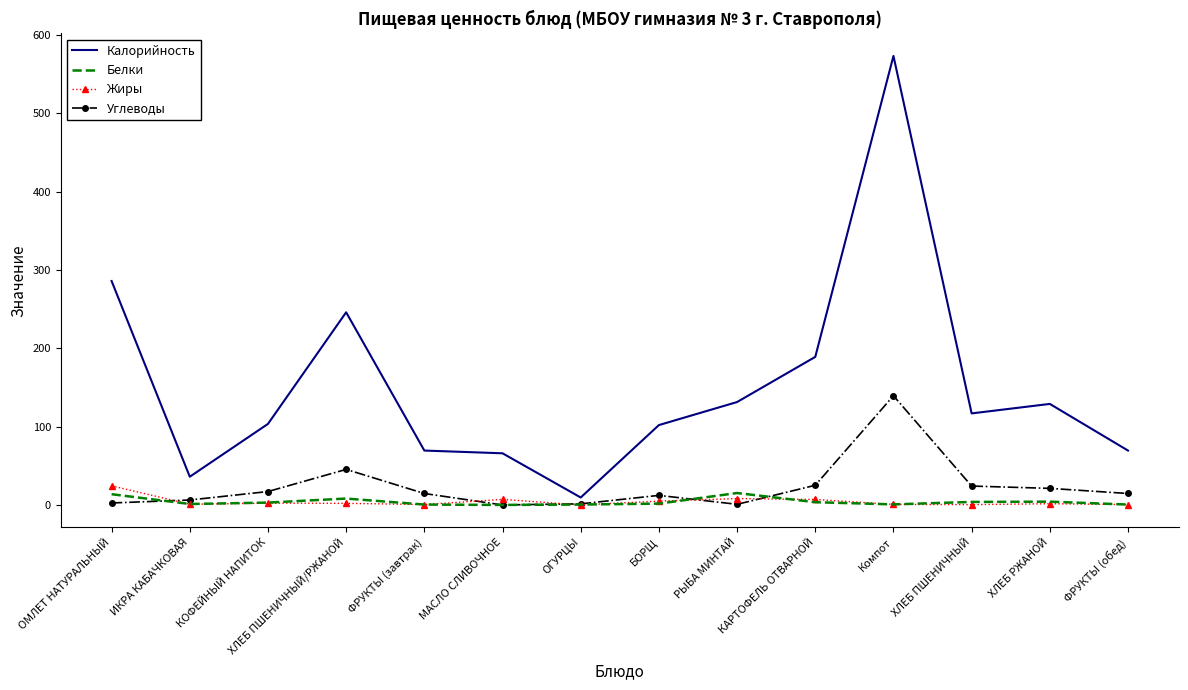

Between ИКРА КАБАЧКОВАЯ and ХЛЕБ ПШЕНИЧНЫЙ, which series saw the biggest shift?

Калорийность